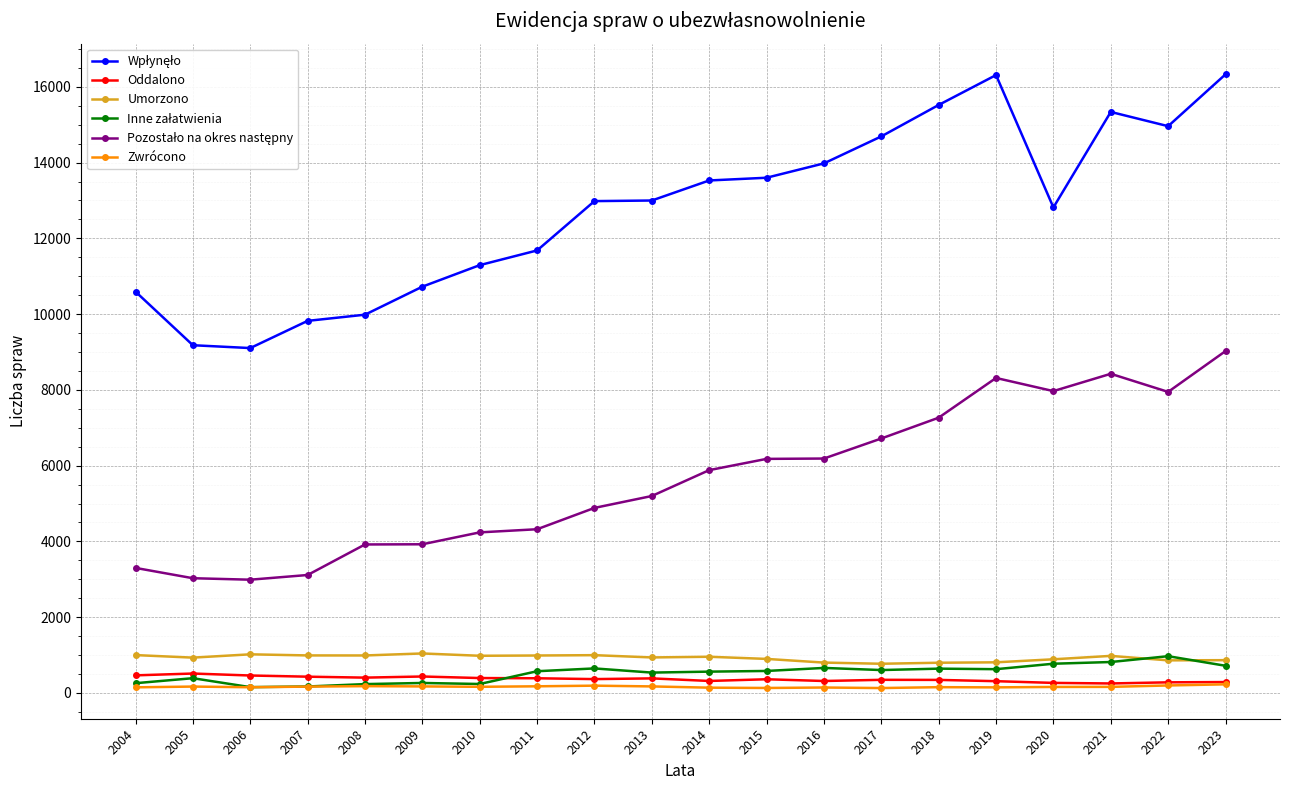

True or false: Umorzono and Zwrócono cross at least once.

False